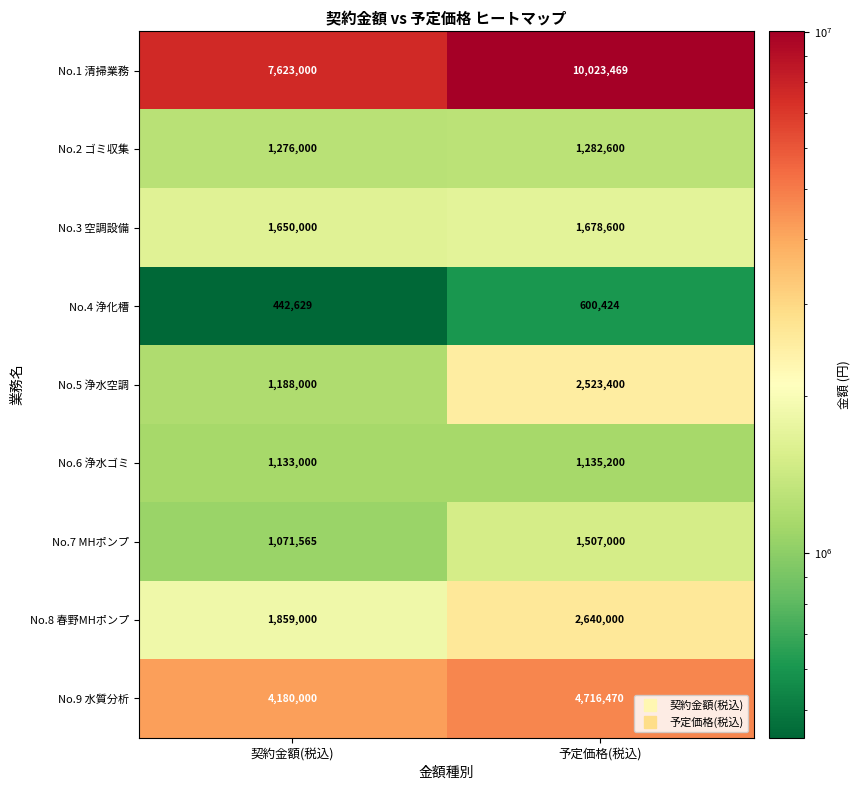

The value of No.6 浄水ゴミ at 予定価格(税込) is 654463. True or false?

False